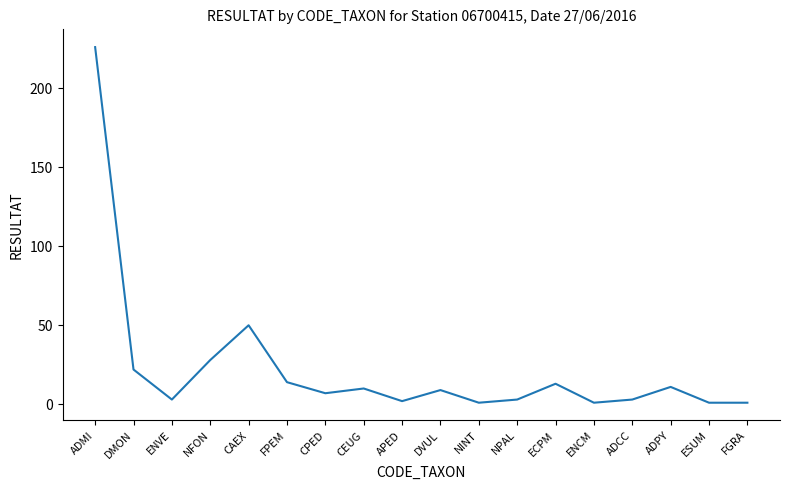

Read the value at ADMI.

226